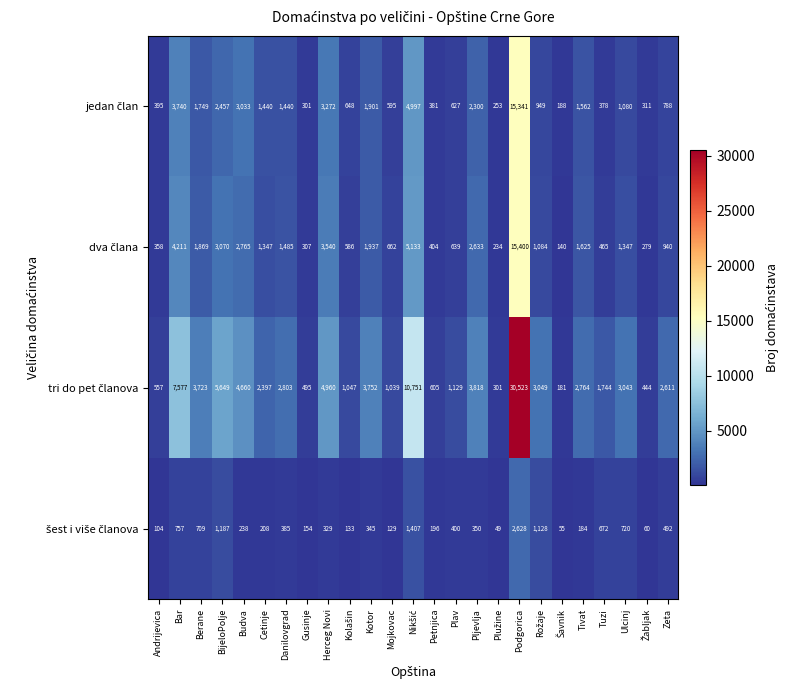

At which category does the chart reach its peak across all series?

Podgorica